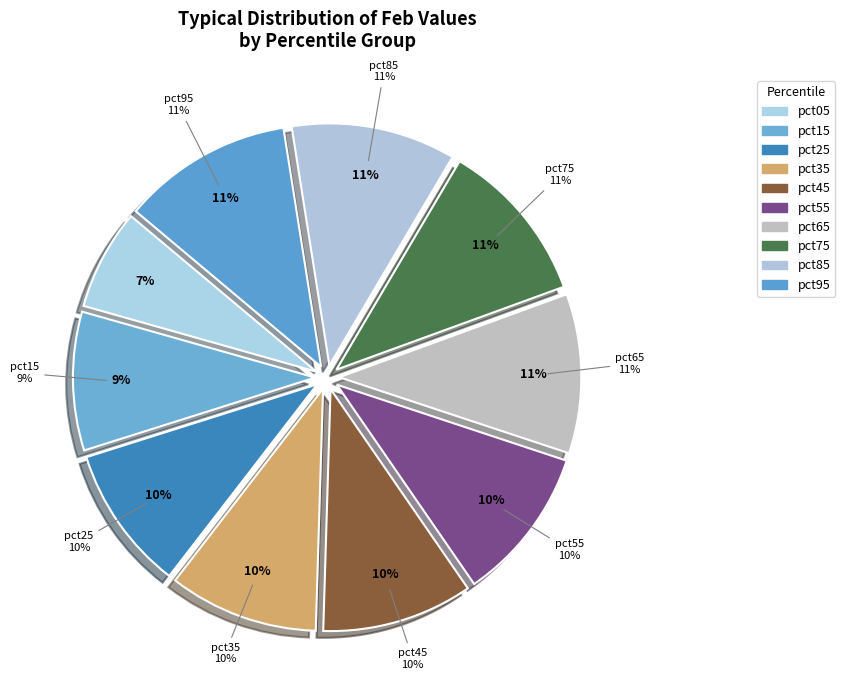

Is there any slice that represents more than half of the pie?

No